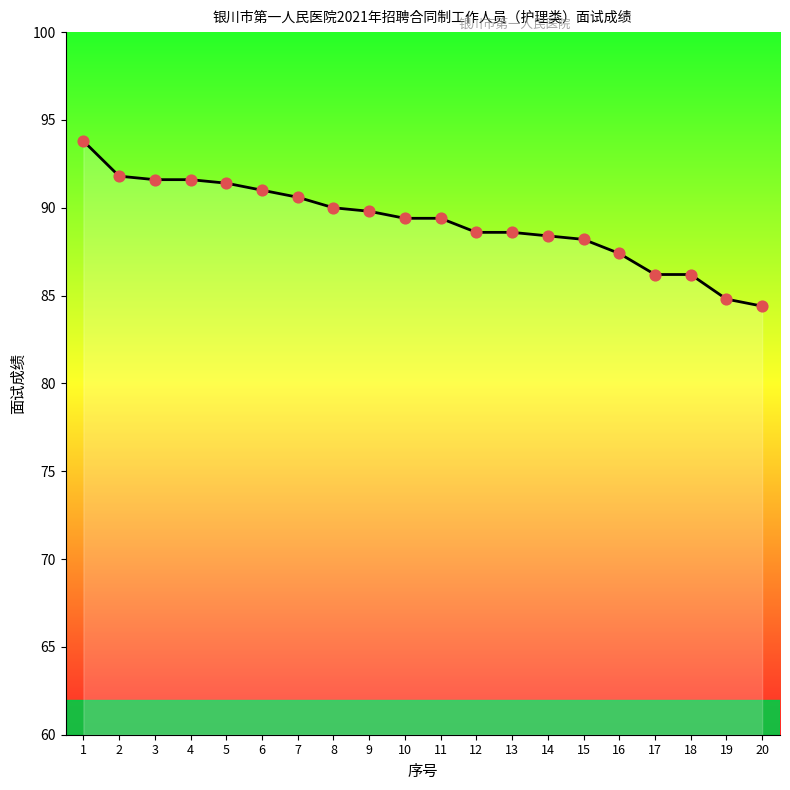

What is the change in value from 1 to 17?

-7.6